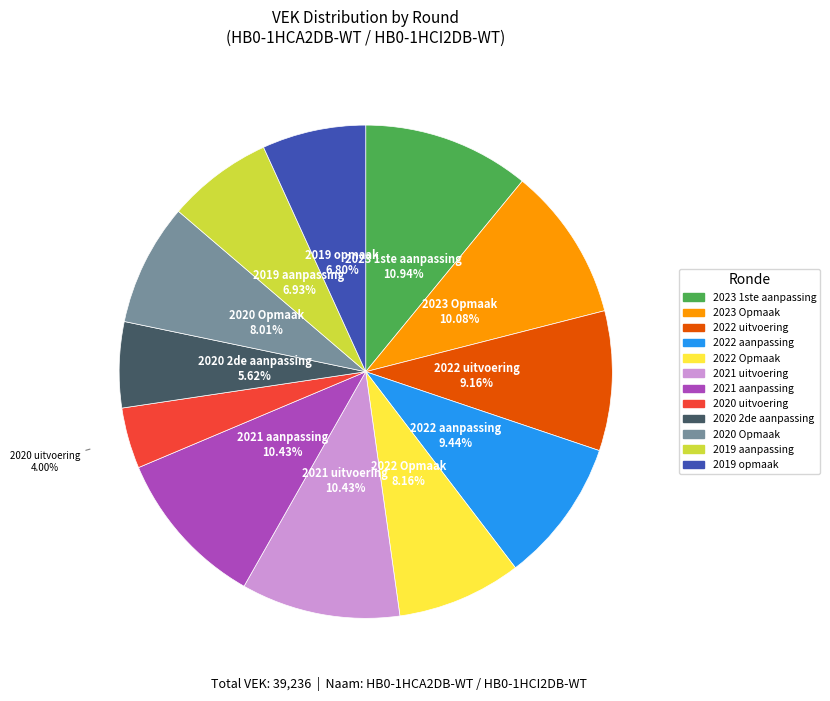

Which slice is the smallest?

2020 uitvoering